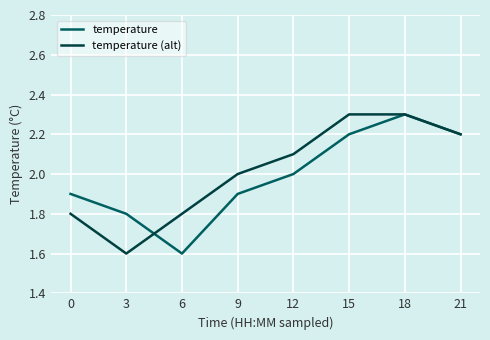

At which label is temperature closest to 1?

6